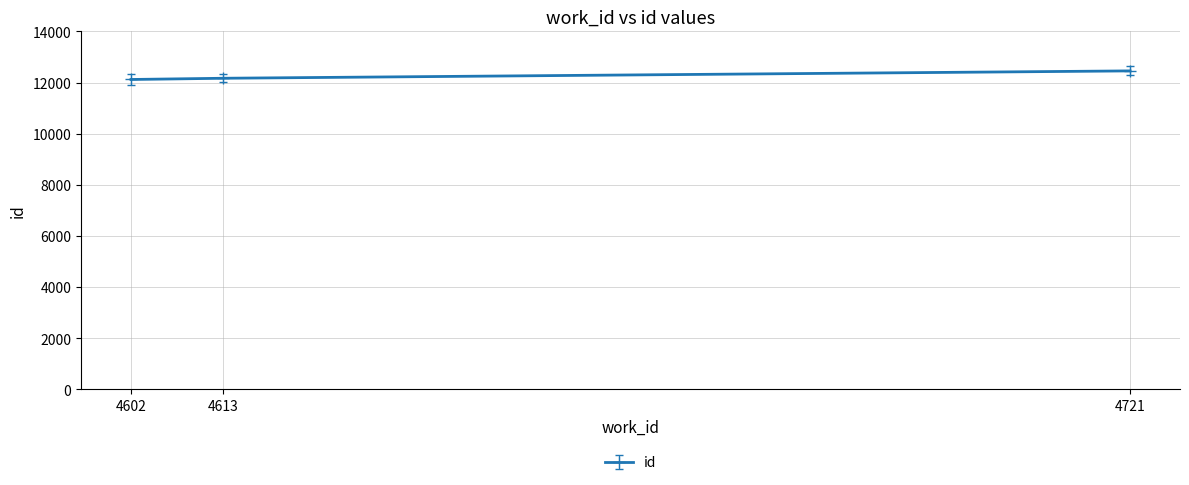

Which label corresponds to the largest value in the chart?

4721